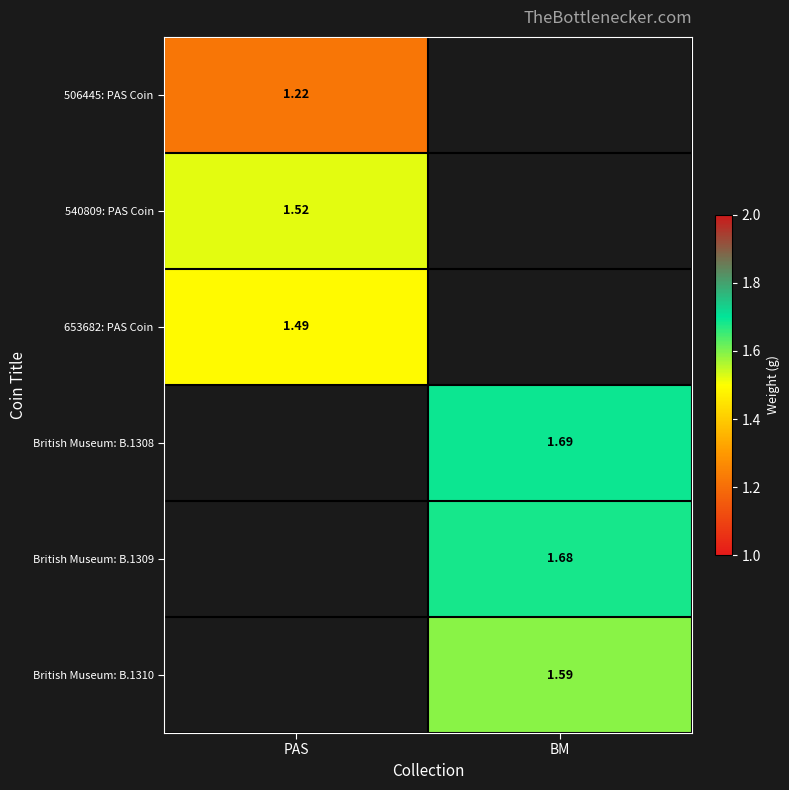

Is the value of British Museum: B.1310 at BM greater than the value of 653682: PAS Coin at PAS?

Yes